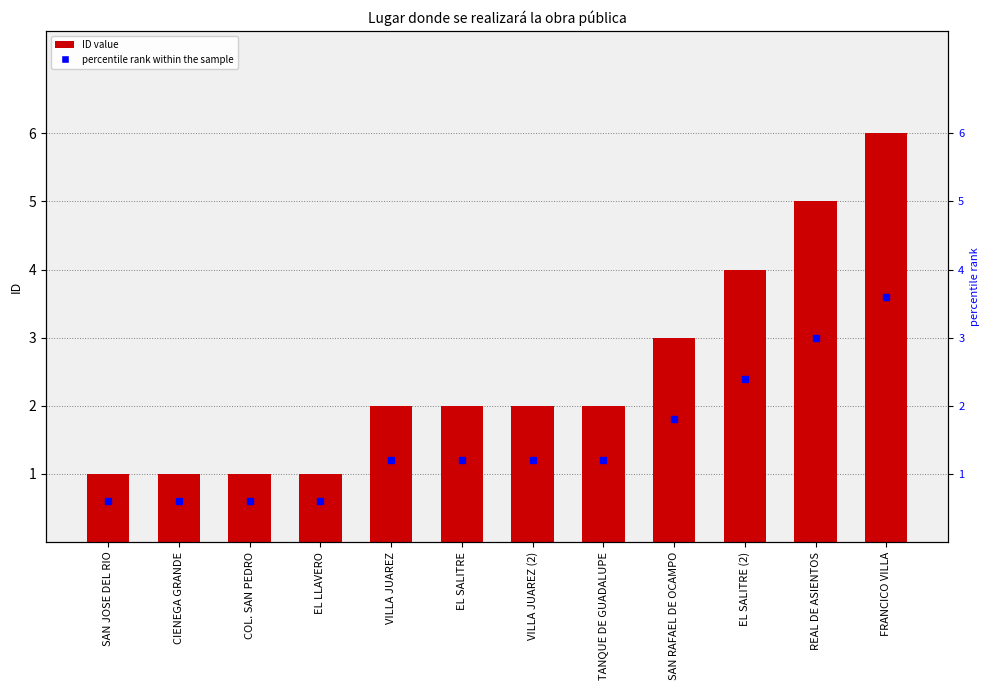

At which label is the value closest to 3?

SAN RAFAEL DE OCAMPO